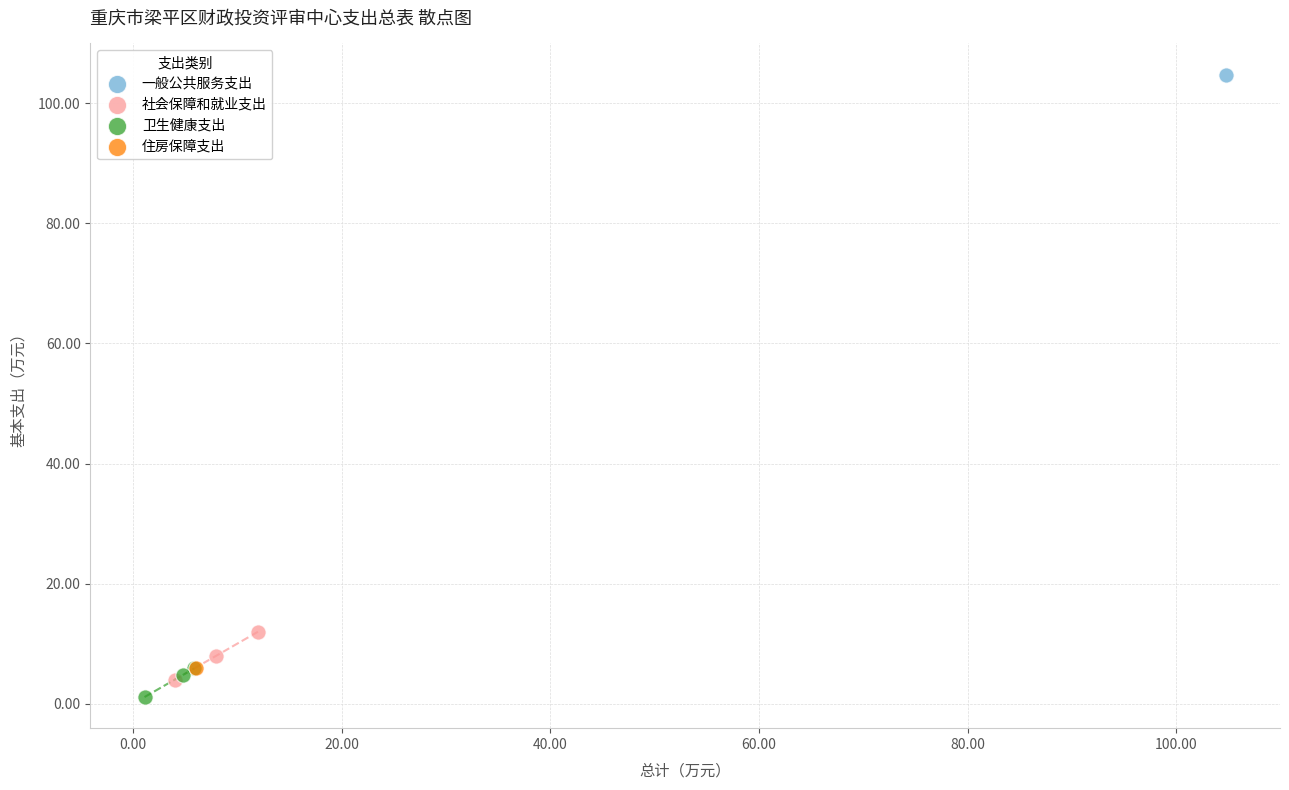

What are all the series names shown in the legend?

一般公共服务支出, 社会保障和就业支出, 卫生健康支出, 住房保障支出